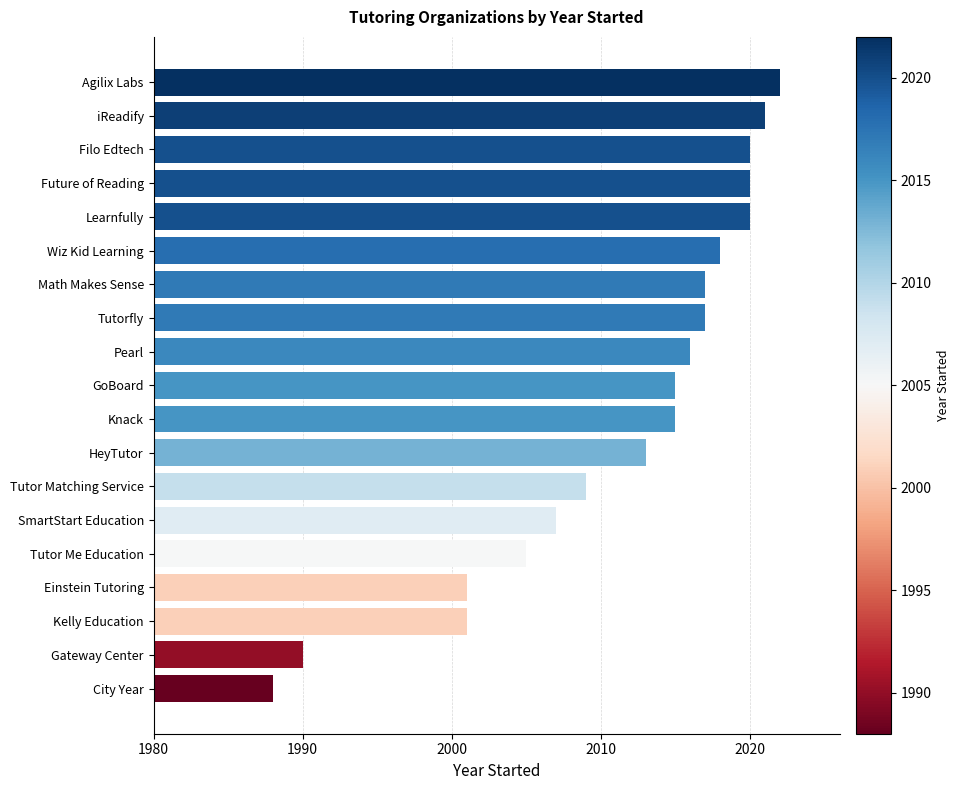

Reading top to bottom, list all the values displayed in this chart.

2022	2021	2020	2020	2020	2018	2017	2017	2016	2015	2015	2013	2009	2007	2005	2001	2001	1990	1988